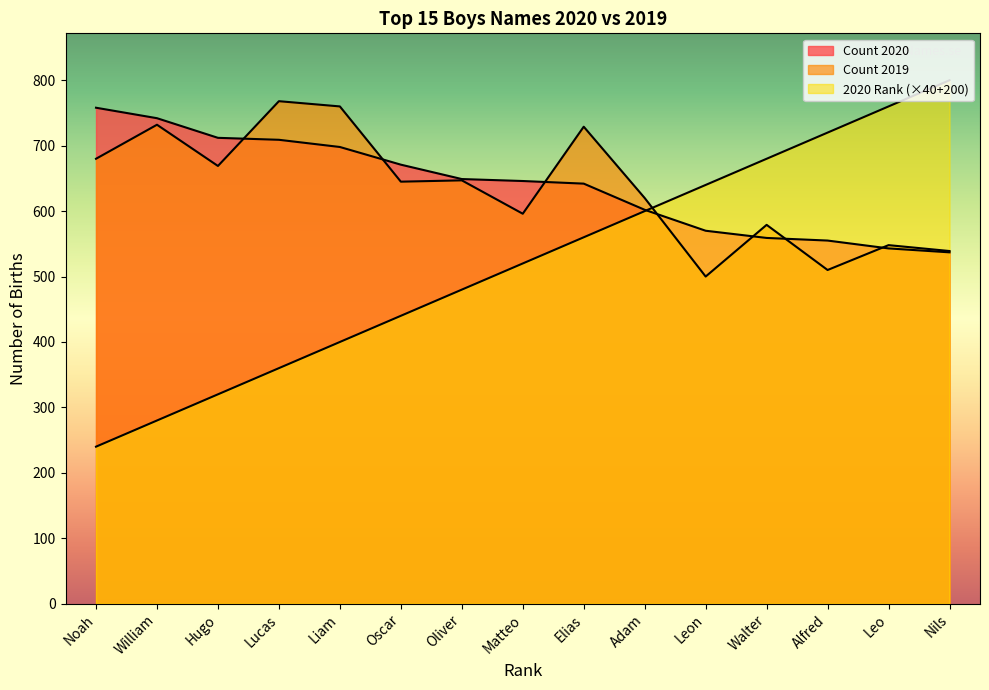

Rank the series by their maximum value, from lowest to highest.

Count 2020, Count 2019, 2020 Rank